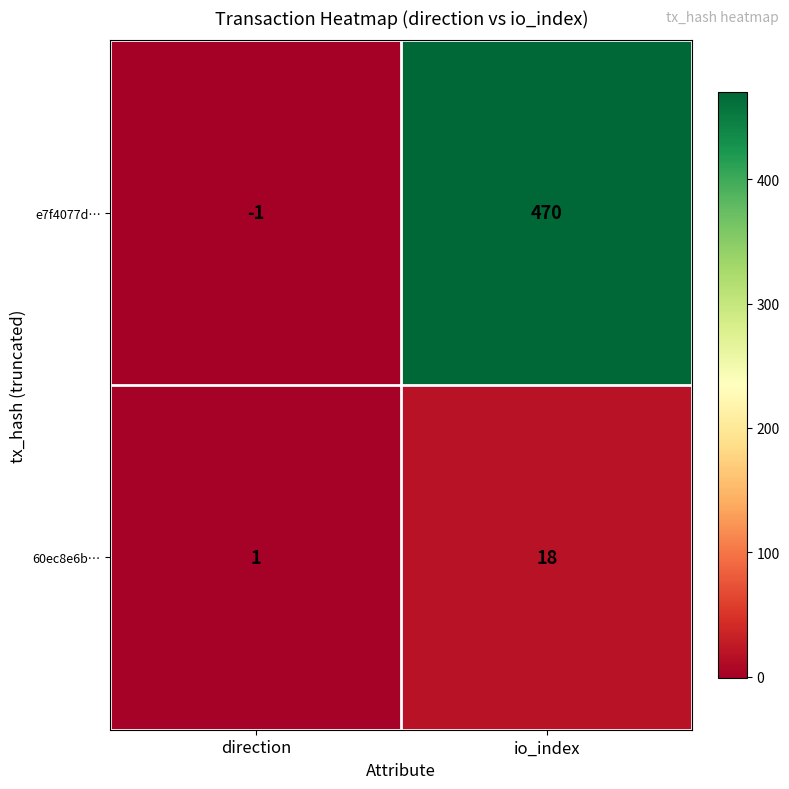

Where is 60ec8e6b… nearest to the value 9?

direction